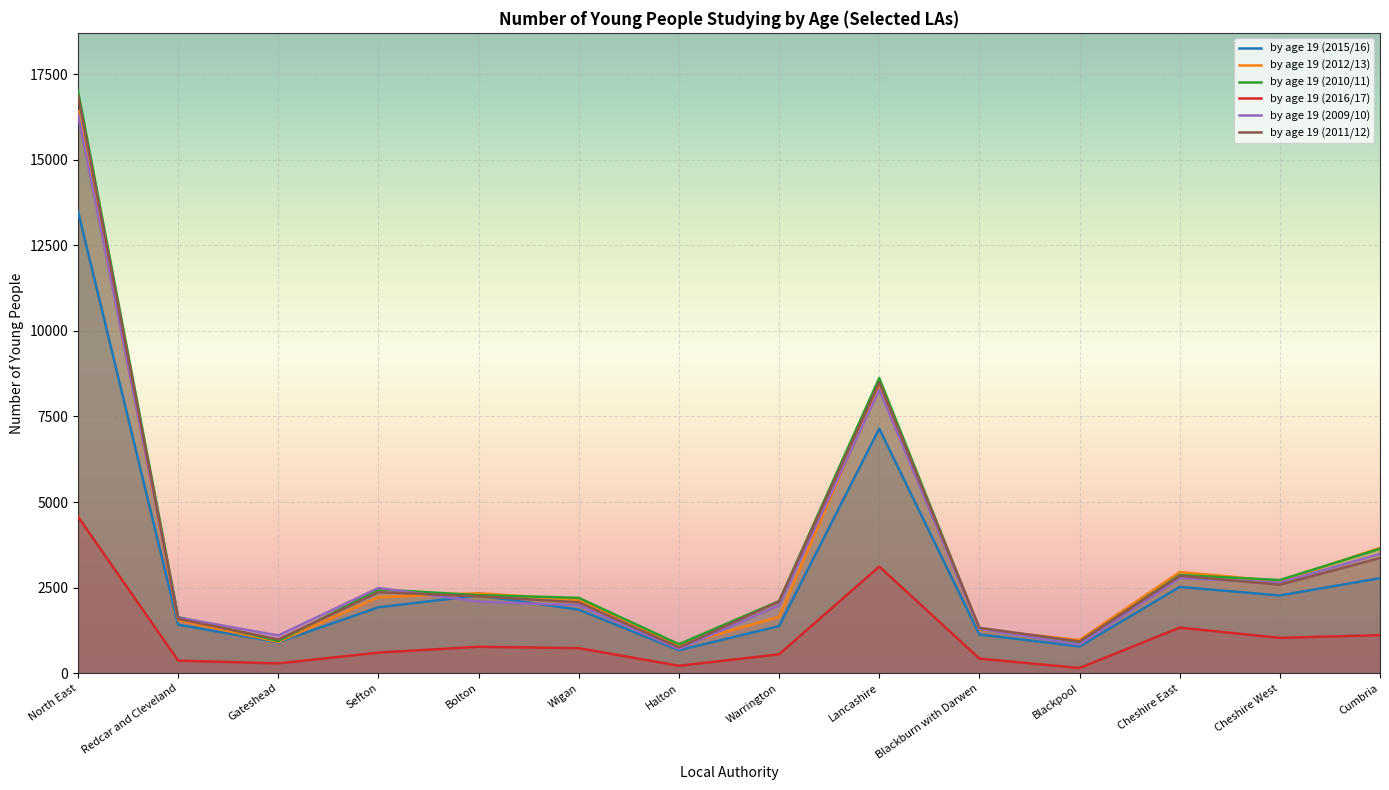

Between which two adjacent categories do by age 19 (2015/16) and by age 19 (2009/10) first intersect?

Sefton and Bolton